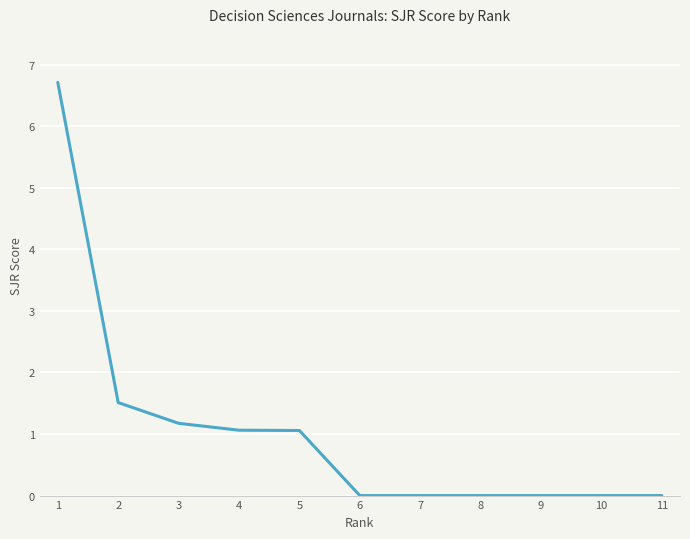

What is the sum of all values?

11.5